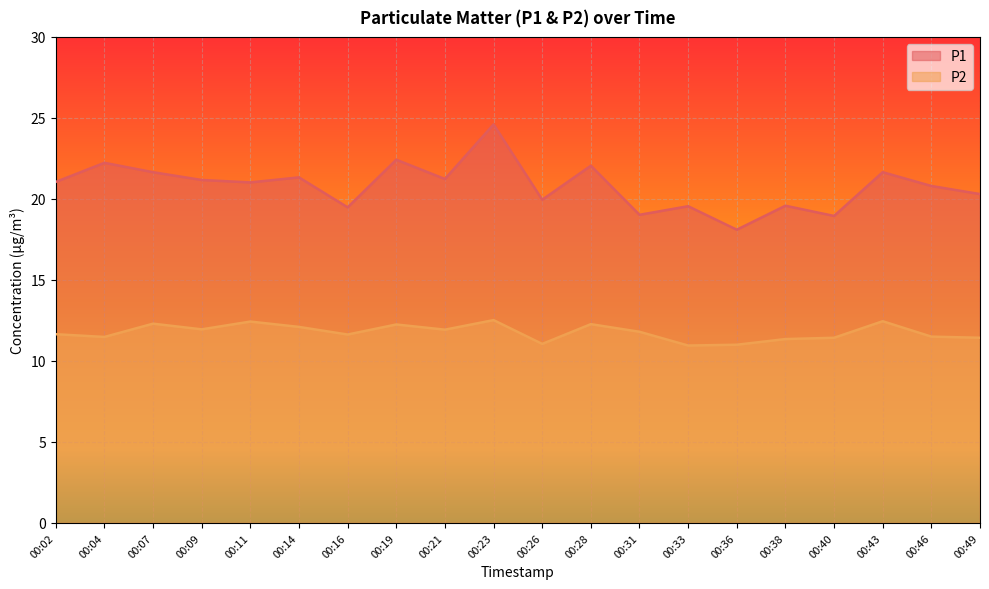

The value of P2 at 00:31 is 11.8. True or false?

True